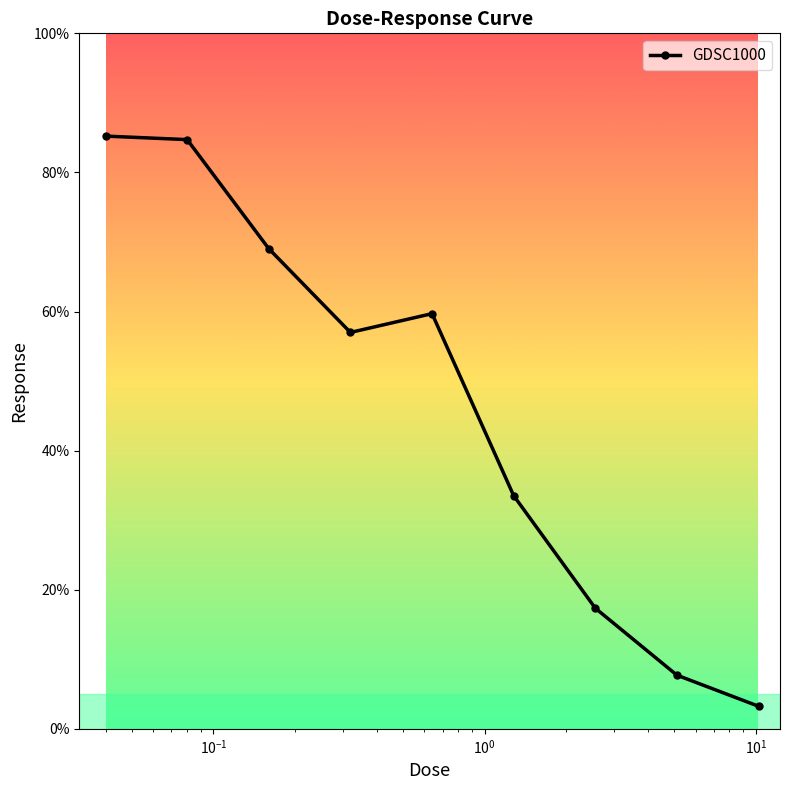

What is the greatest value displayed?

85.2